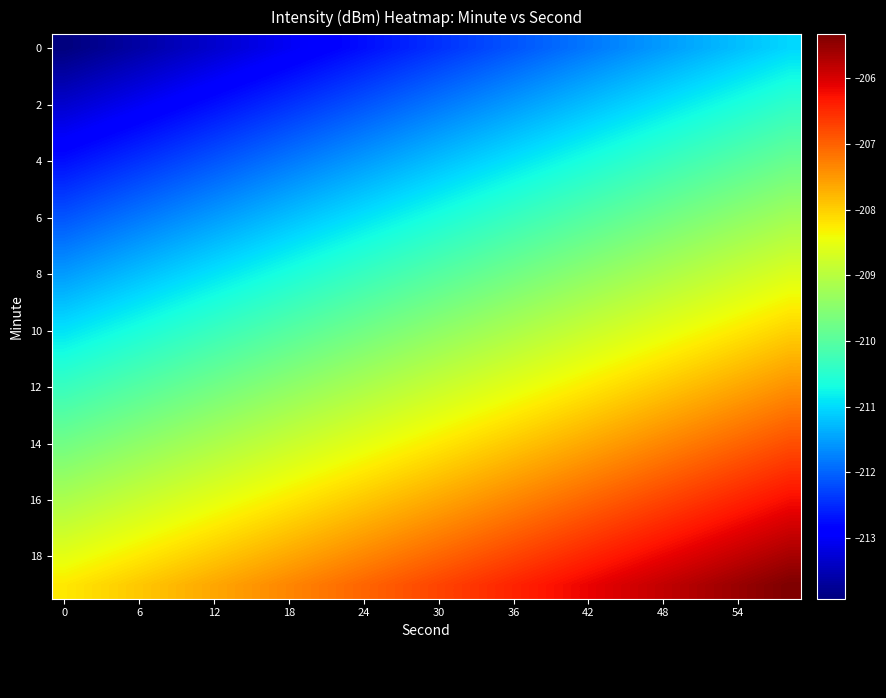

How many data points does each series have?

30